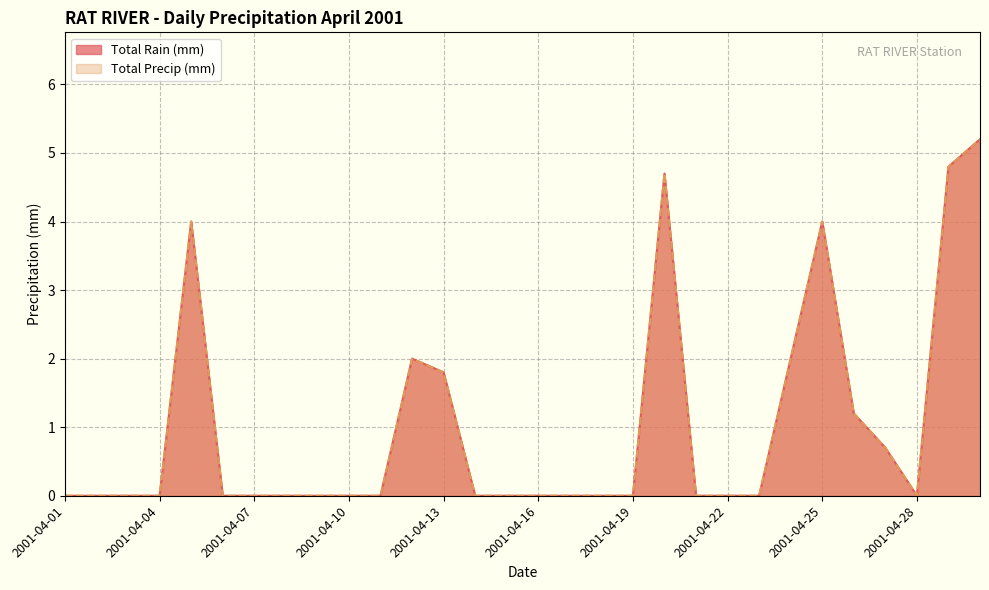

Which series has the largest range (max minus min)?

Total Rain (mm)